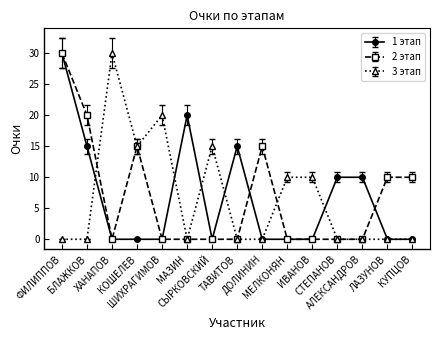

How many lines are shown in the chart?

3